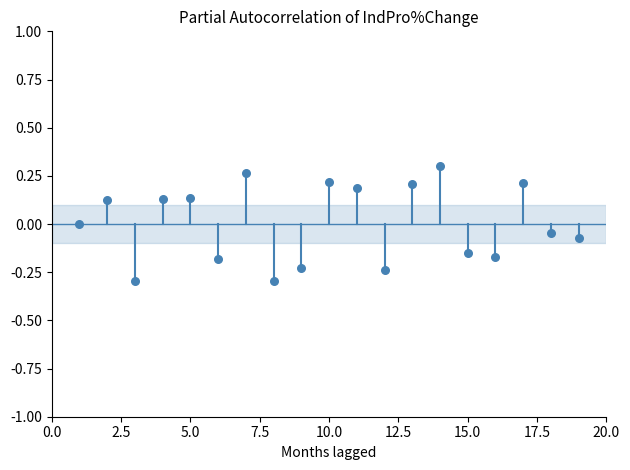

What is the range of Y values (max minus min)?

0.6